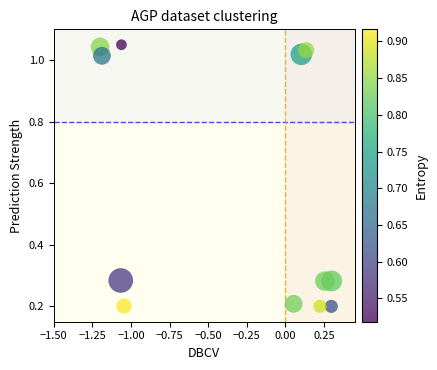

What is the average Y value?

0.6